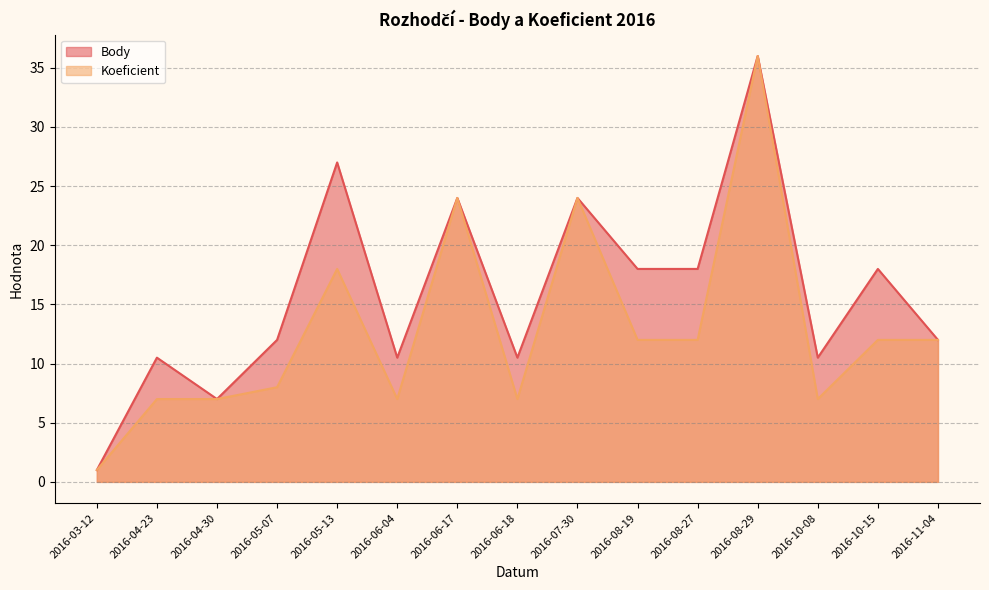

What is the difference between the maximum and minimum values in the Koeficient series?

35.0